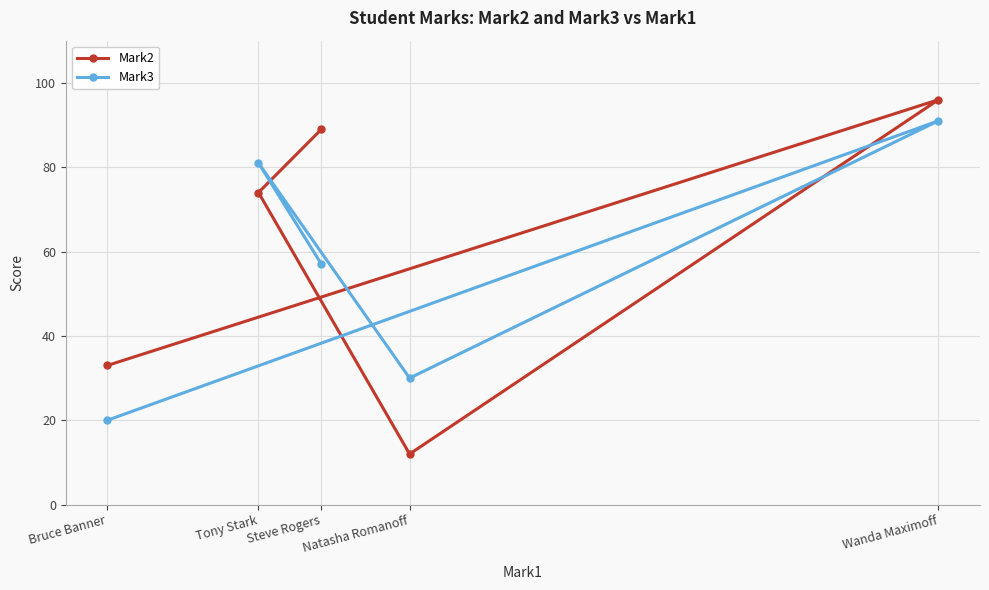

What is the highest value of the Mark3 series?

91